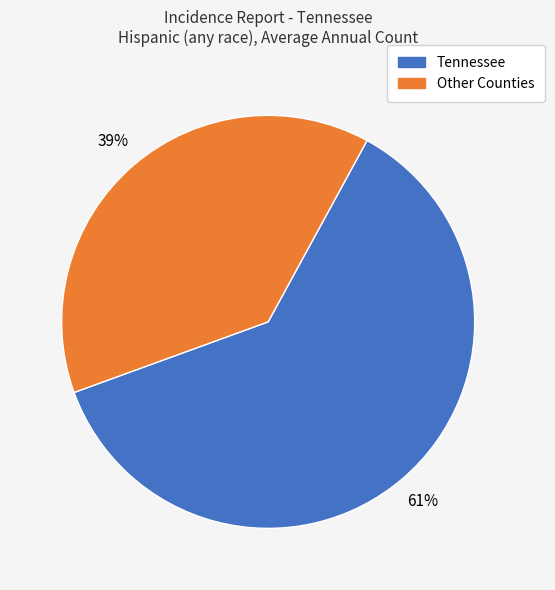

Is the sum of Tennessee and Other Counties greater than half?

Yes